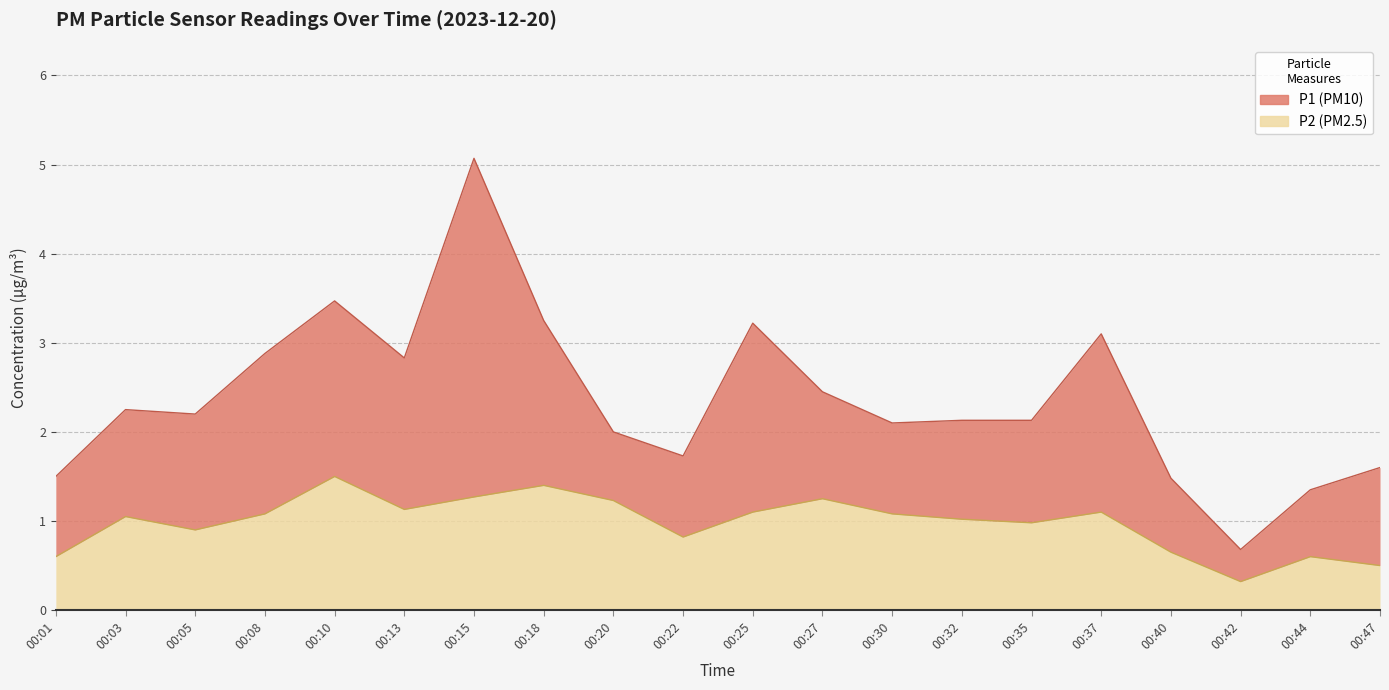

True or false: P2 and P1 cross at least once.

False